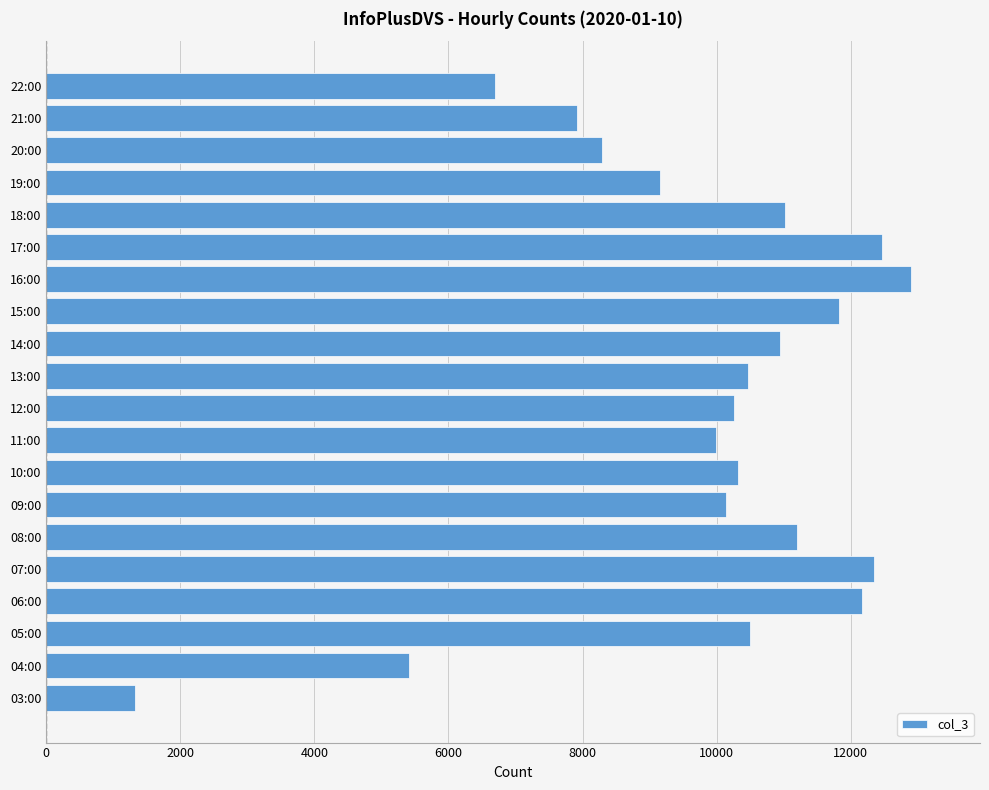

At which label is the value closest to 7109?

22:00